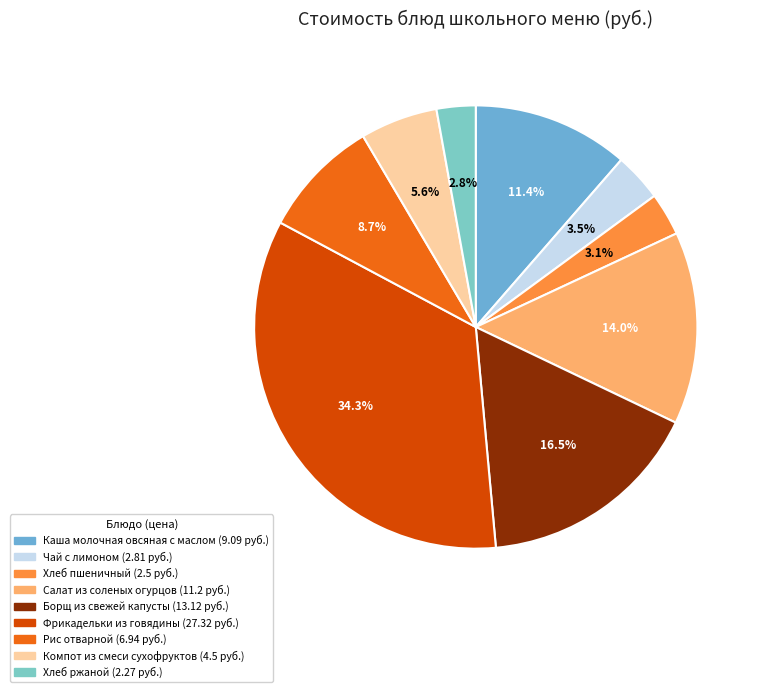

To the nearest percent, what portion does Хлеб пшеничный represent?

3%